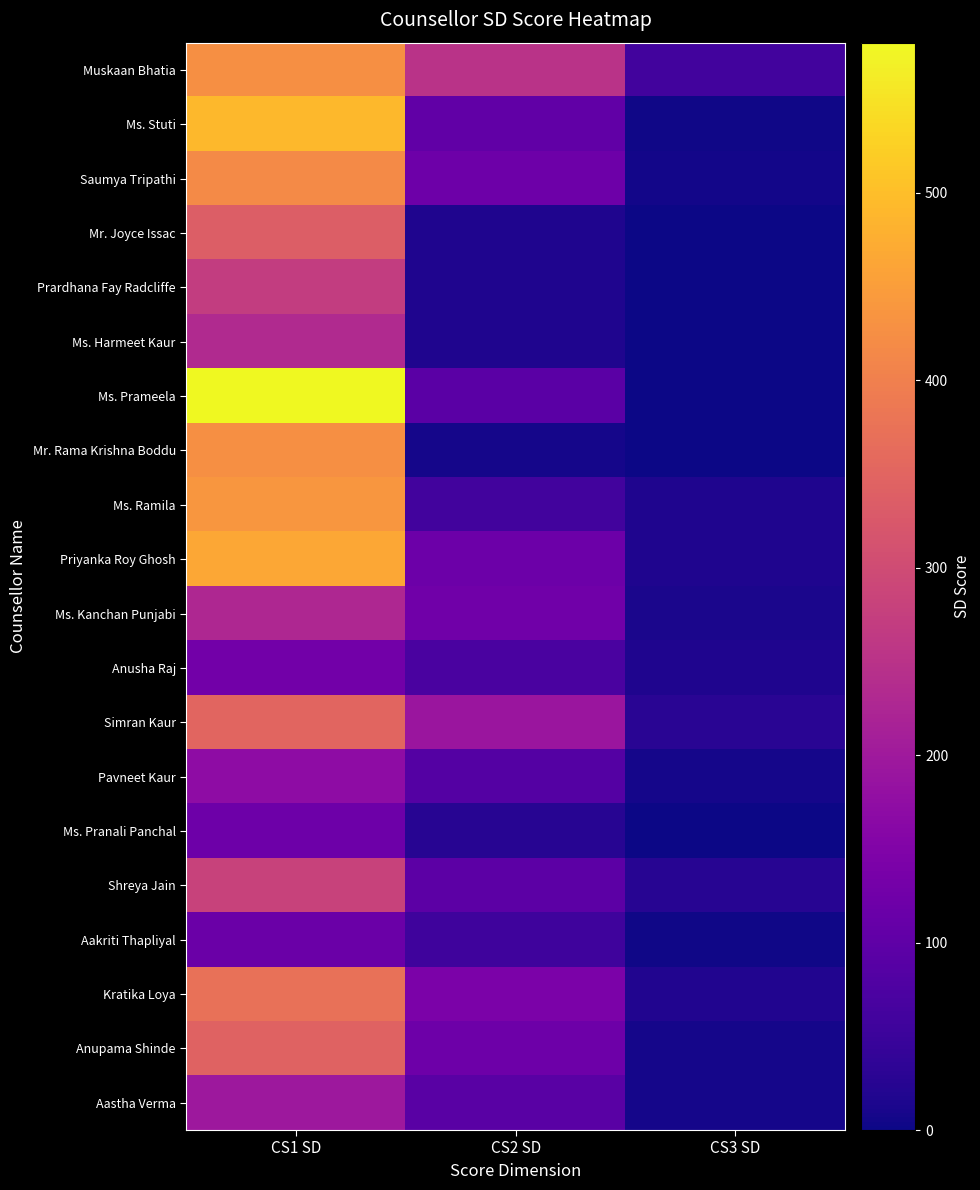

What is the difference between the highest and lowest values at CS1 SD?

464